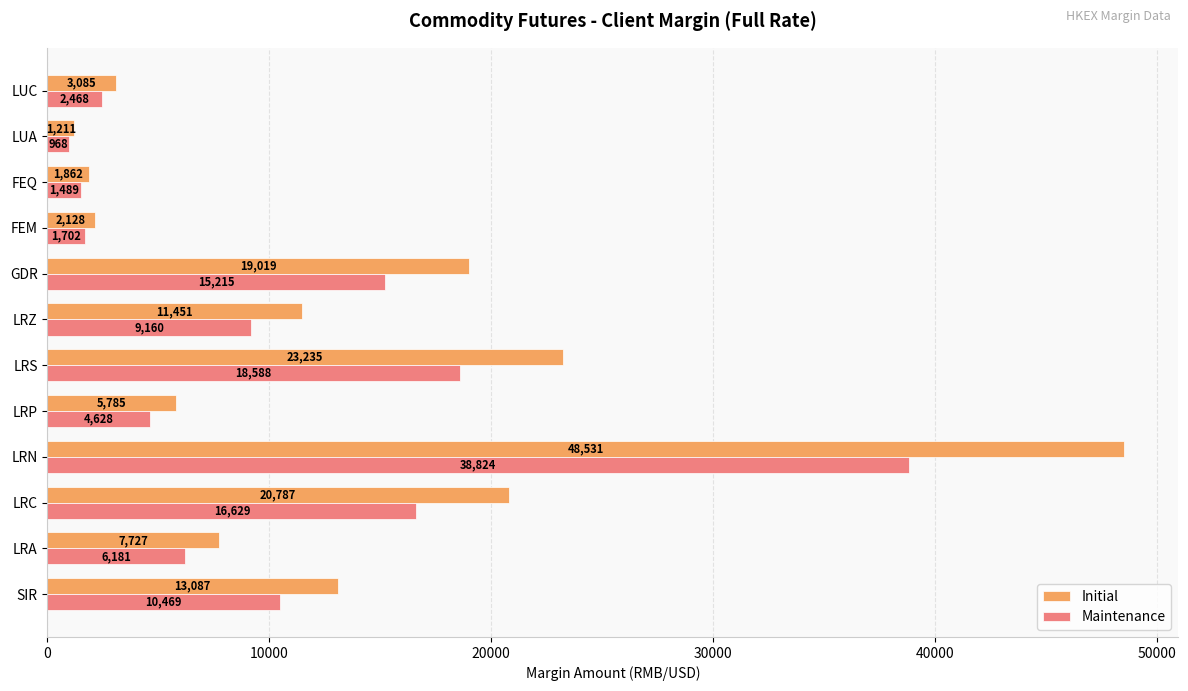

What is the average value of the Maintenance series?

10527